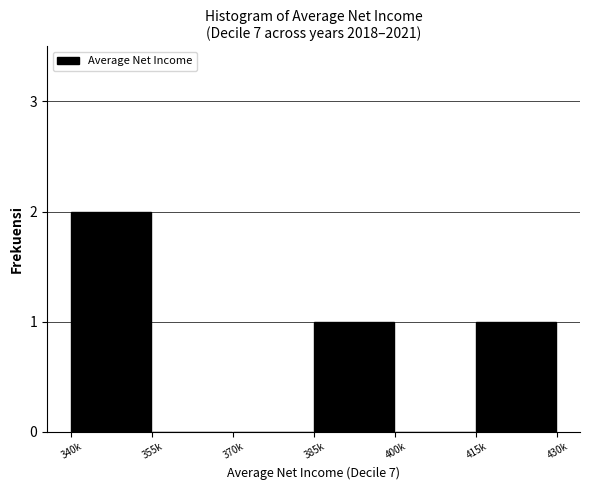

Reading left to right, transcribe all the data shown in this chart.

340k=2	355k=0	370k=0	385k=1	400k=0	415k=1